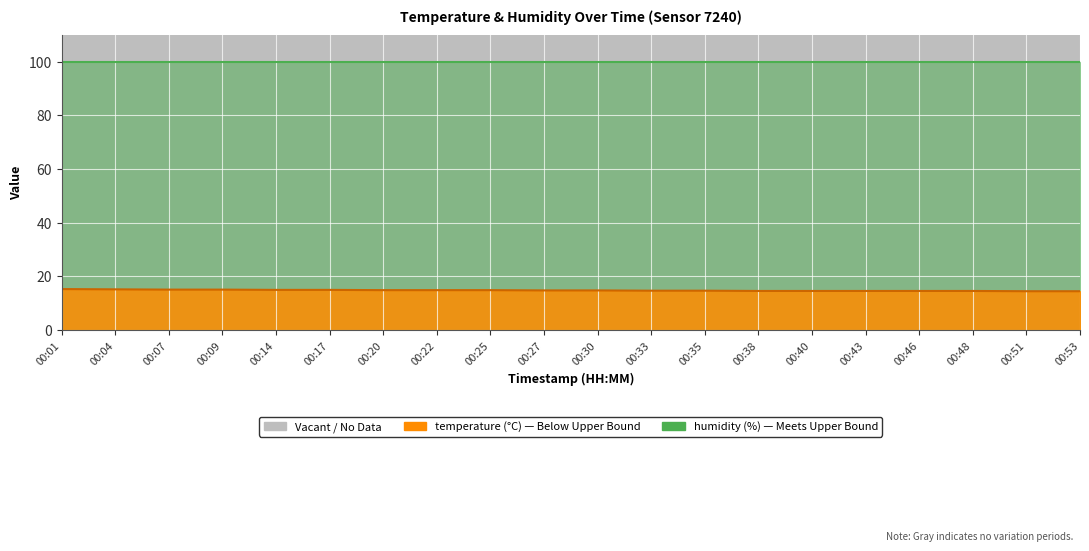

At which label is the value closest to 14?

00:51